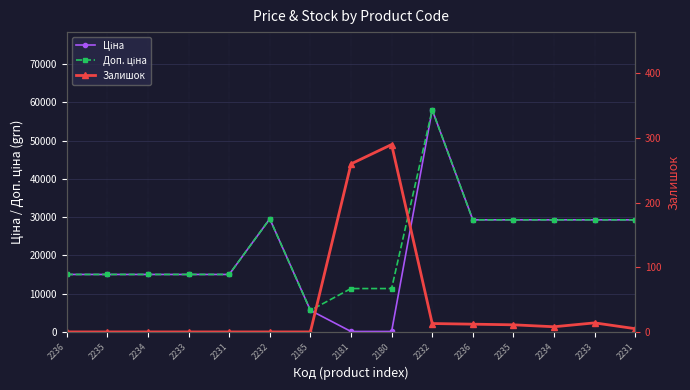

Rank the series at 2233 from lowest to highest value.

Залишок, Ціна, Доп. ціна